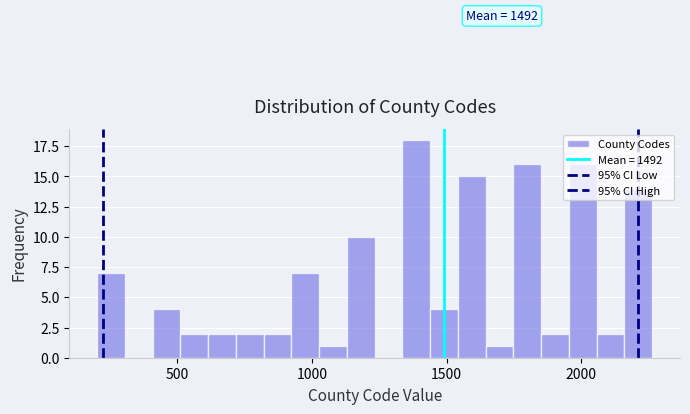

Read against the x-axis, roughly where is the centre of the tallest bar?

1400